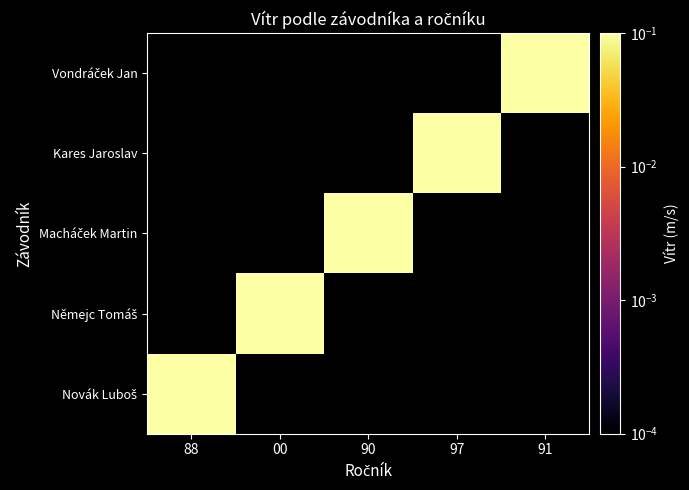

Is the value of Macháček Martin at 97 greater than the value of Němejc Tomáš at 00?

No